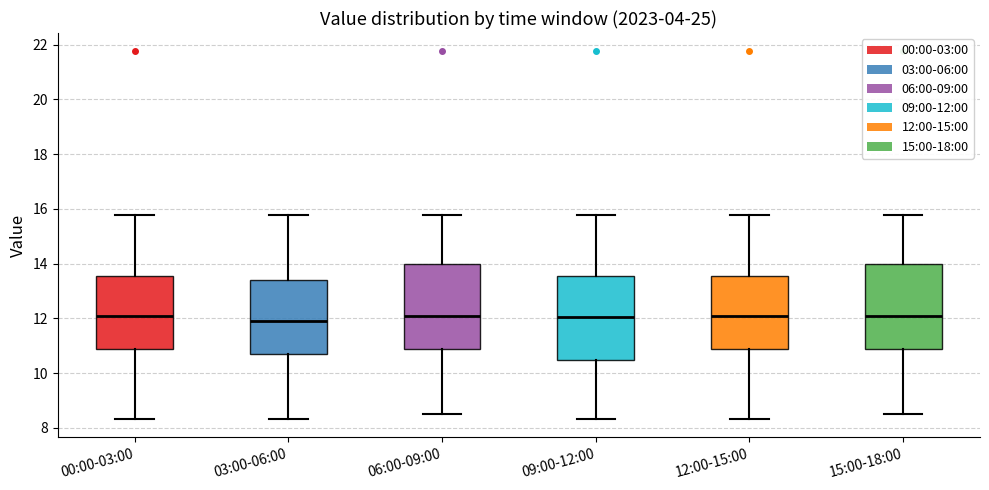

Reading left to right, transcribe this box plot: for each box, give where its median line is, the range the box spans, and where its two whiskers end, as read against the y-axis. The values are not printed on the chart, so give them approximately, as read against the axis.

00:00-03:00: median 12.2, box 10.8 to 13.6, whiskers 8.4 to 15.8
03:00-06:00: median 12.0, box 10.6 to 13.4, whiskers 8.4 to 15.8
06:00-09:00: median 12.2, box 10.8 to 14.0, whiskers 8.6 to 15.8
09:00-12:00: median 12.0, box 10.4 to 13.6, whiskers 8.4 to 15.8
12:00-15:00: median 12.2, box 10.8 to 13.6, whiskers 8.4 to 15.8
15:00-18:00: median 12.2, box 10.8 to 14.0, whiskers 8.6 to 15.8